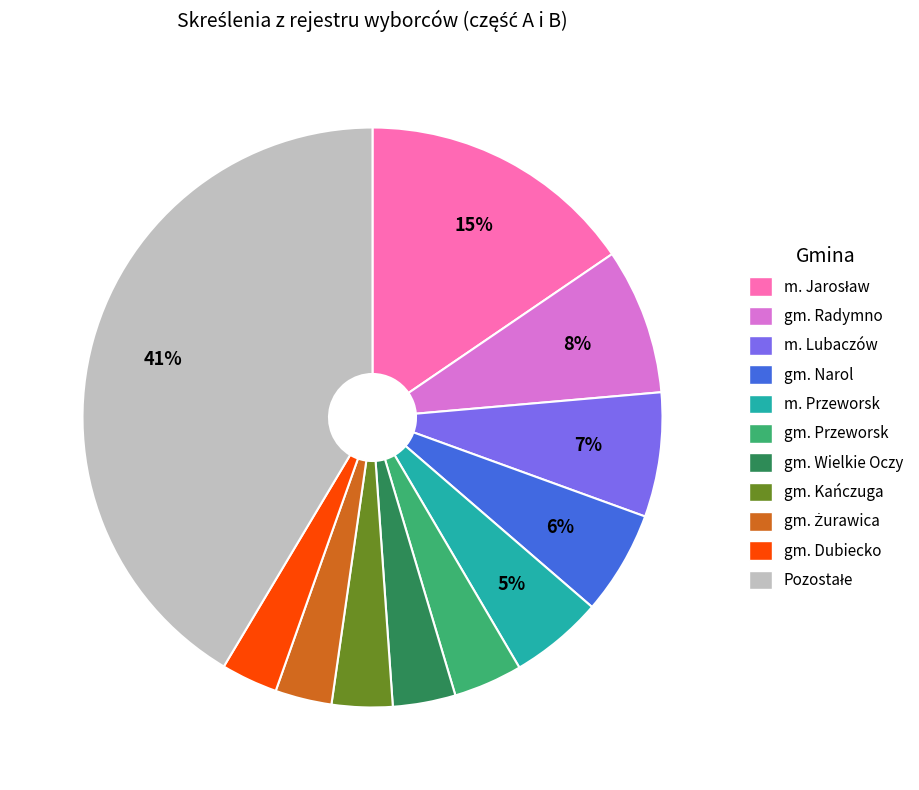

How many segments does this pie chart have?

11